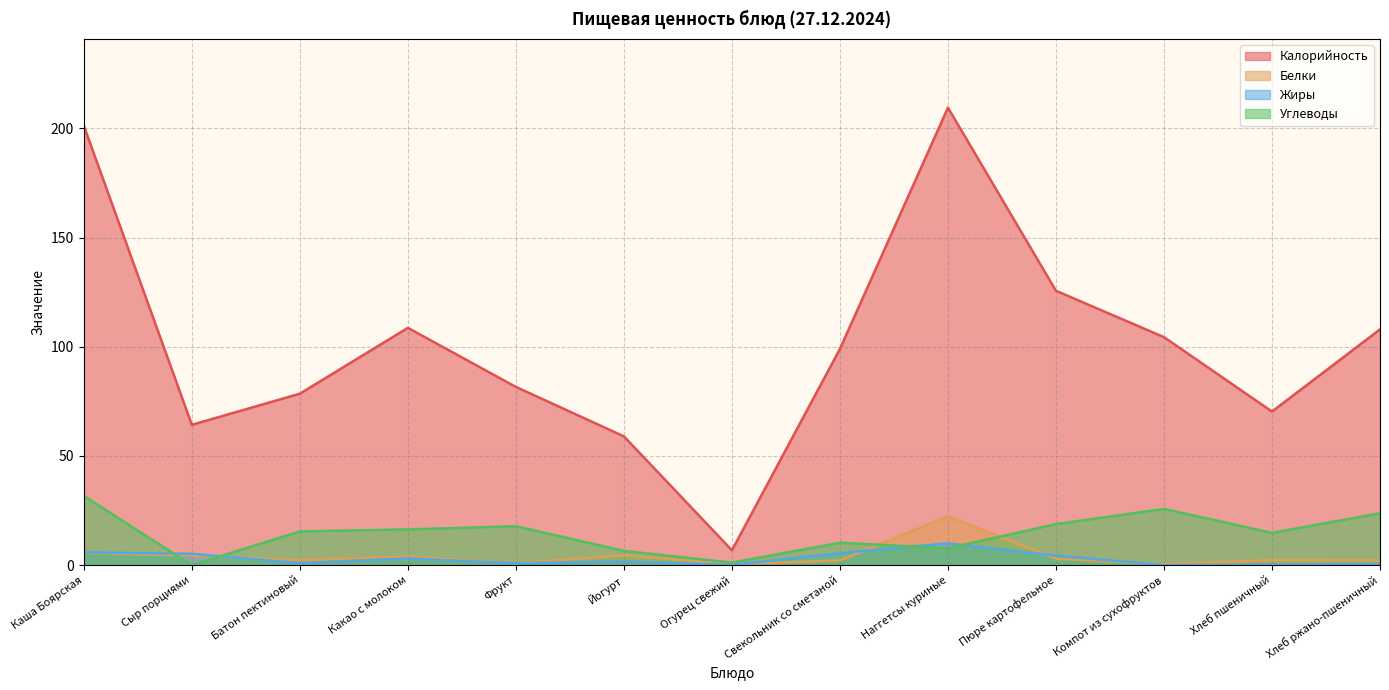

True or false: Углеводы and Жиры intersect in this chart.

True